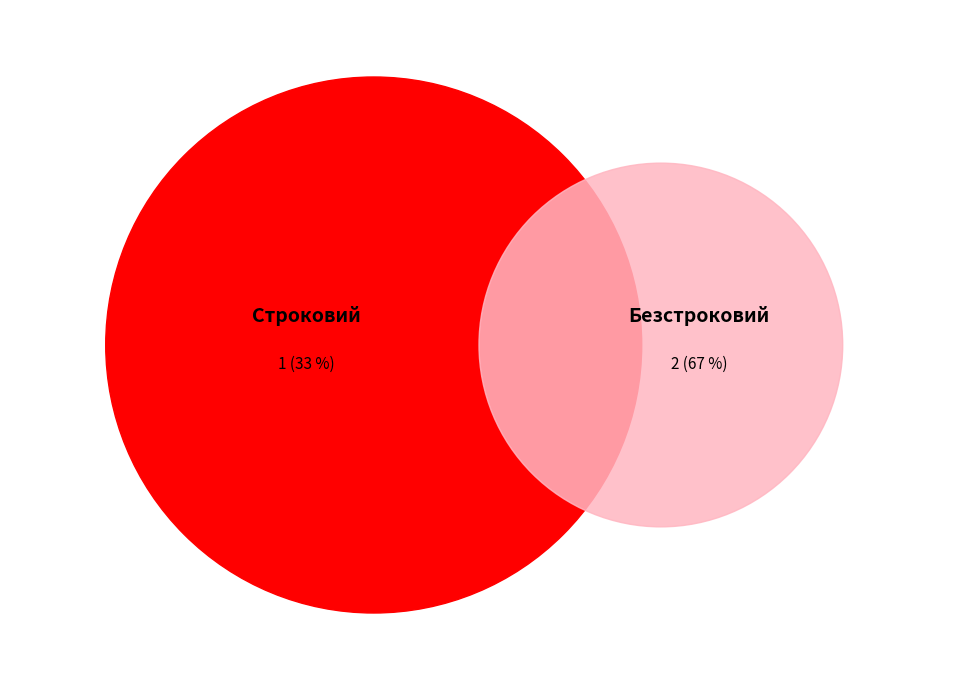

Rank the categories by value from lowest to highest.

Строковий, Безстроковий